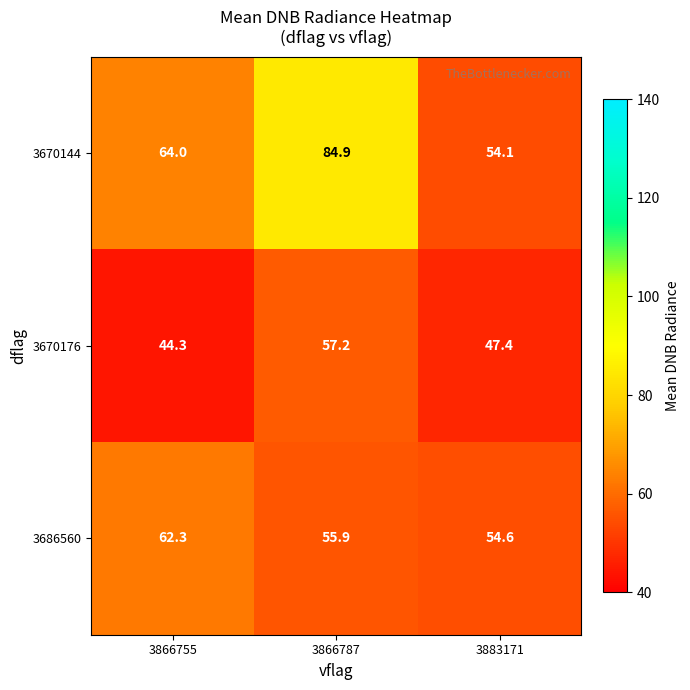

What is the average value of the 3670176 series?

49.6